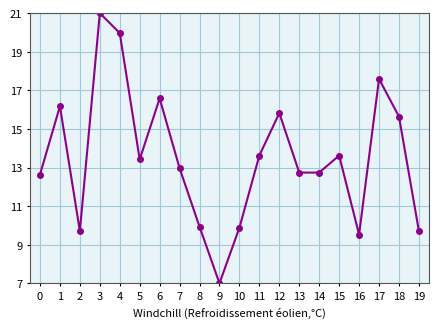

At which category is the sum across all series the highest?

3